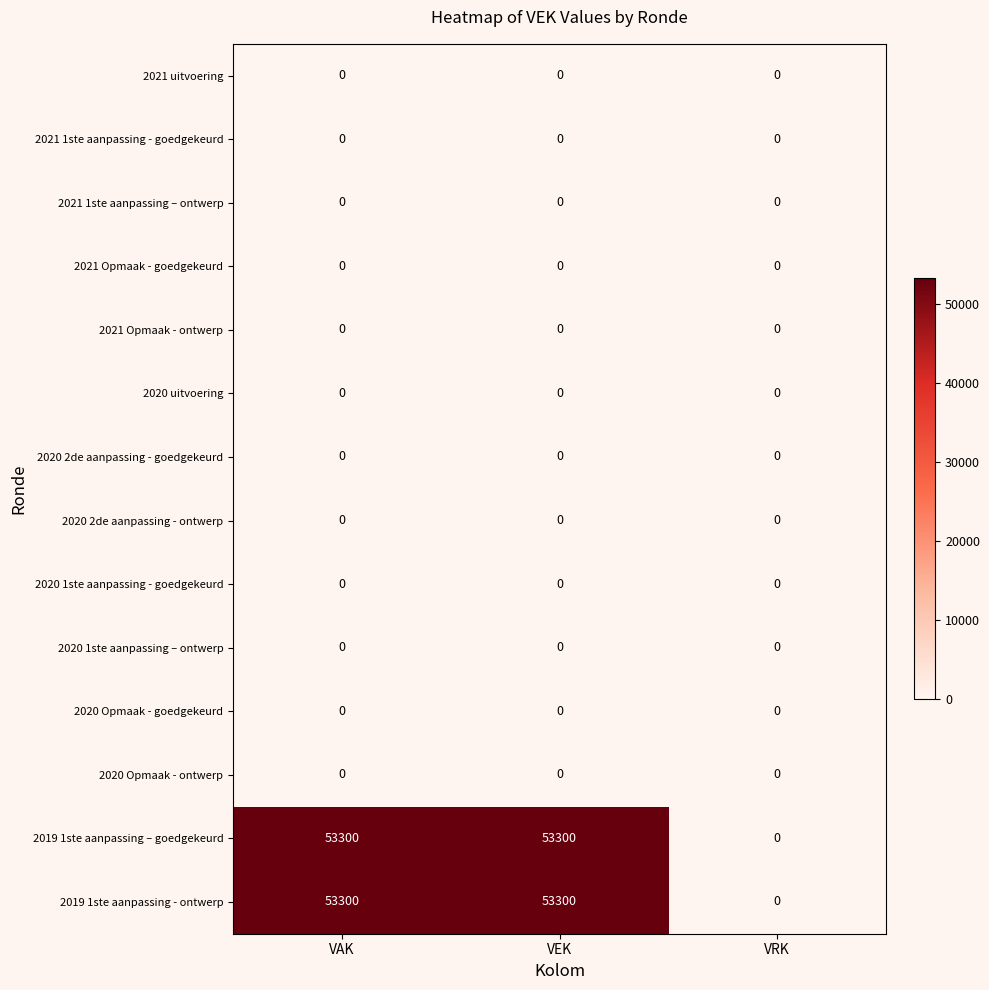

What is the total value across all series at VAK?

106600